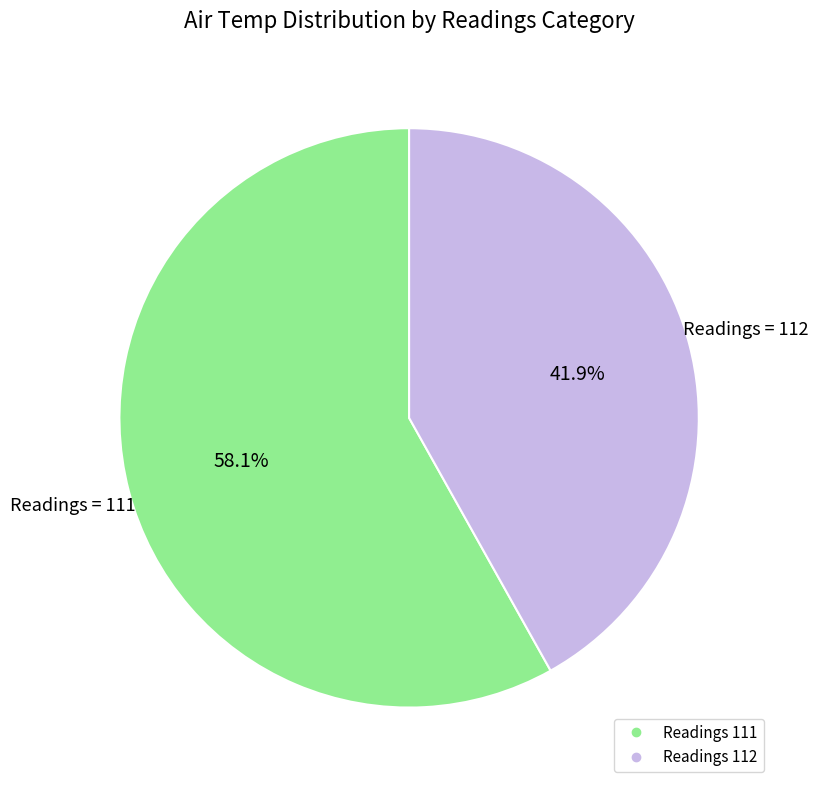

Is there a majority slice in this chart?

Yes